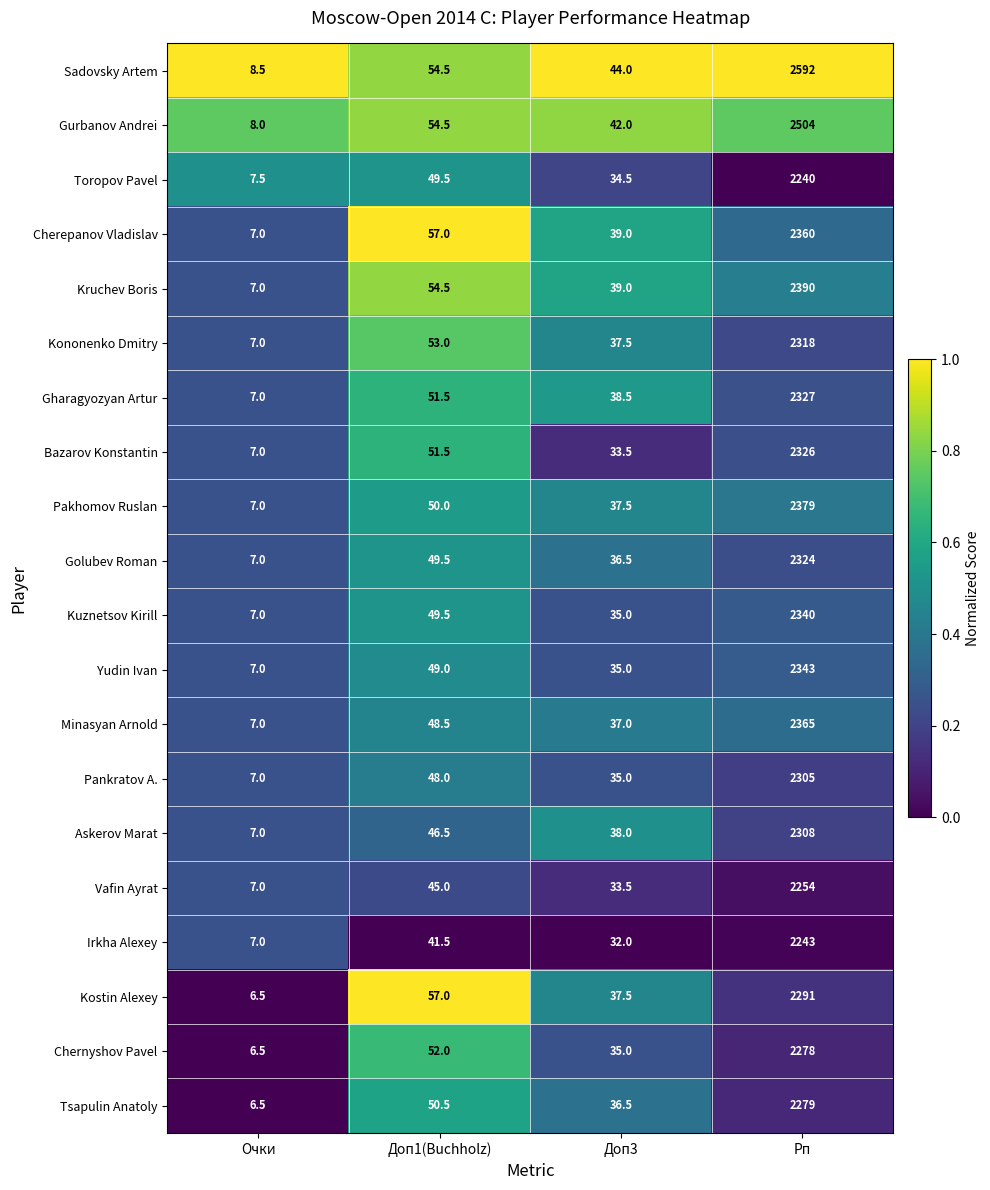

What is the sum of all Yudin Ivan values?

2434.0